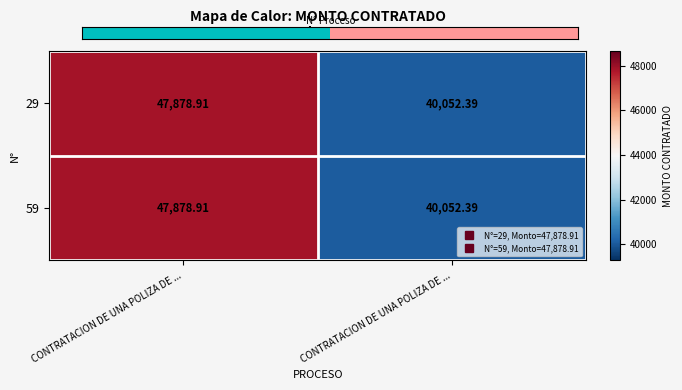

How many values in the 59 series exceed 47878?

1